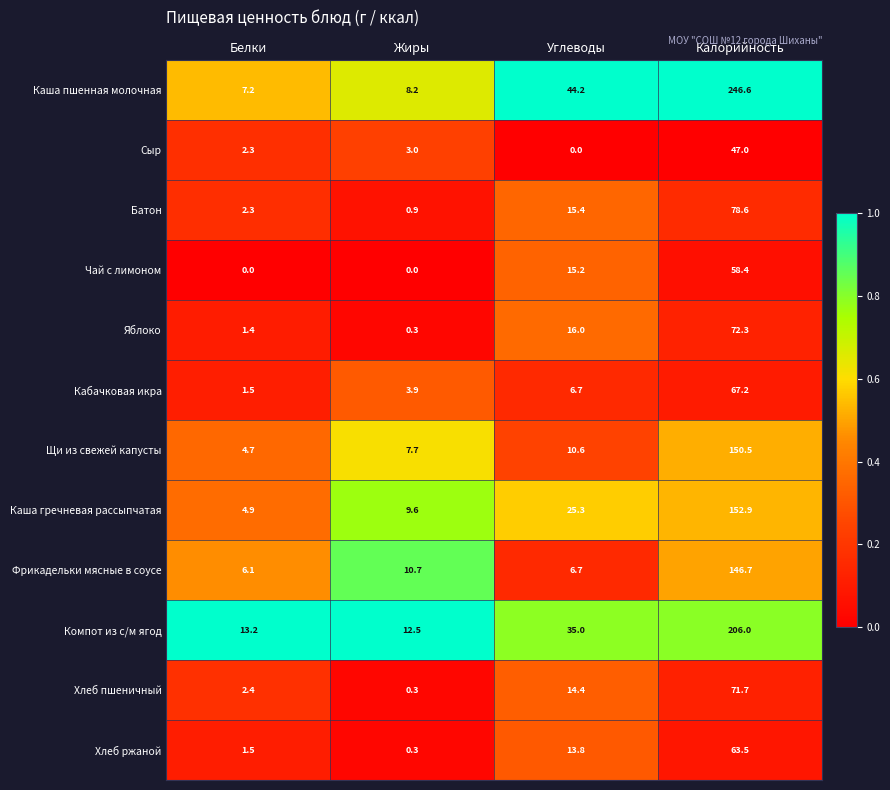

True or false: Хлеб ржаной has a value of 63.5 at Калорийность.

True